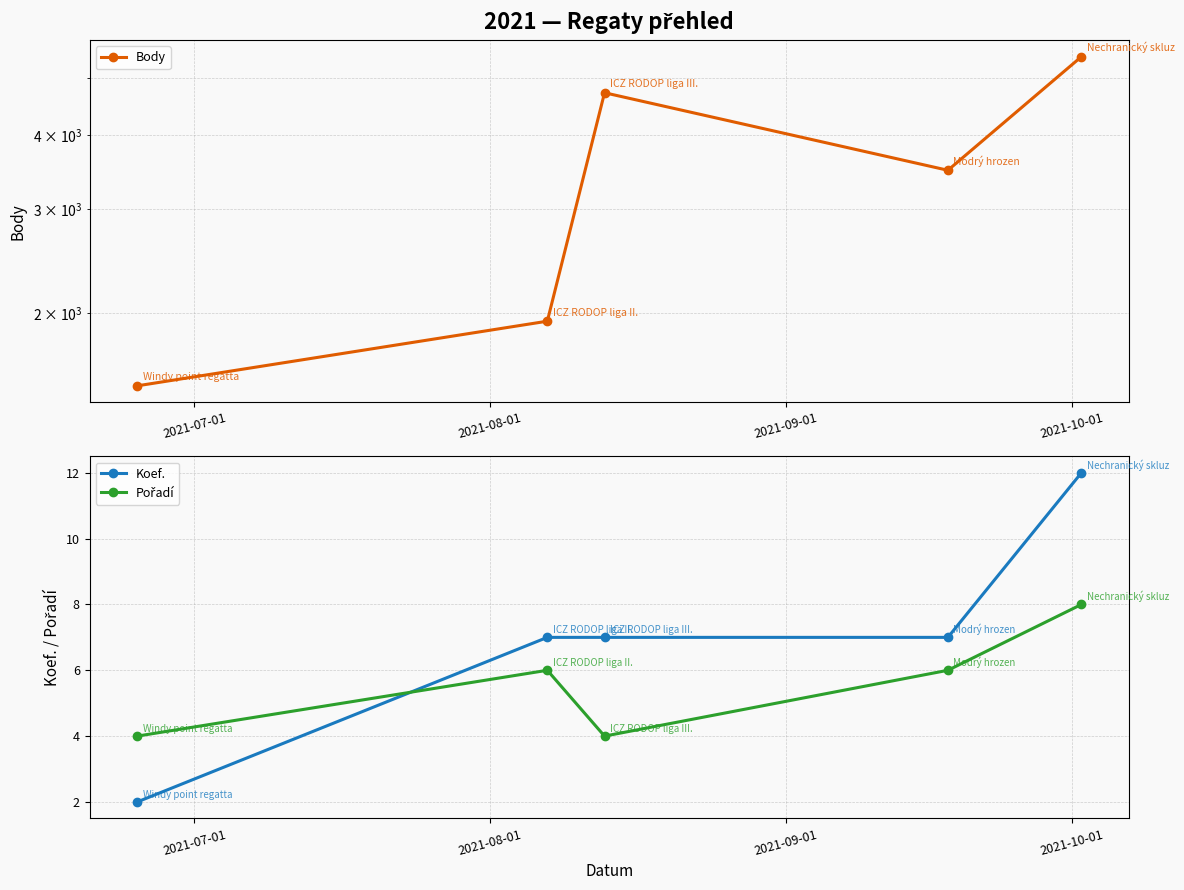

How many Koef. values are between 7 and 8?

3